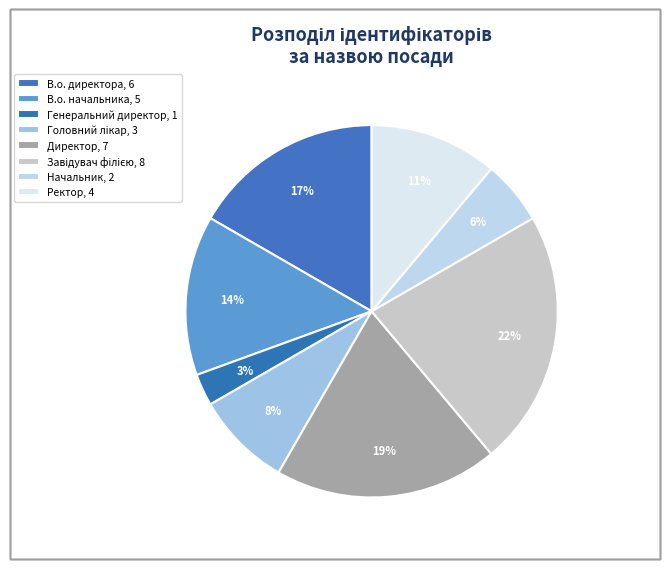

How many segments does this pie chart have?

8